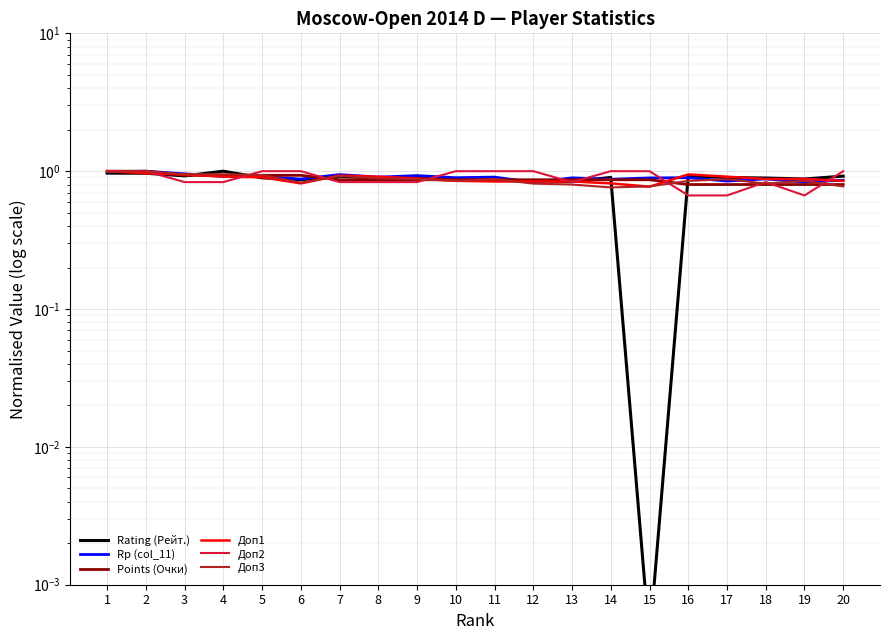

Reading right to left, transcribe all the data shown in this chart.

Rating (Рейт.): 20=0.9	19=0.9	18=0.9	17=0.9	16=0.9	15=0.0	14=0.9	13=0.8	12=0.9	11=0.9	10=0.9	9=0.9	8=0.9	7=0.9	6=0.9	5=0.9	4=1.0	3=0.9	2=1.0	1=1.0
Rp (col_11): 20=0.9	19=0.8	18=0.9	17=0.8	16=0.9	15=0.9	14=0.9	13=0.9	12=0.8	11=0.9	10=0.9	9=0.9	8=0.9	7=0.9	6=0.9	5=0.9	4=0.9	3=1.0	2=1.0	1=1.0
Points (Очки): 20=0.8	19=0.8	18=0.8	17=0.8	16=0.8	15=0.9	14=0.9	13=0.9	12=0.9	11=0.9	10=0.9	9=0.9	8=0.9	7=0.9	6=0.9	5=0.9	4=0.9	3=0.9	2=1.0	1=1.0
Доп1: 20=0.9	19=0.9	18=0.9	17=0.9	16=0.9	15=0.8	14=0.8	13=0.8	12=0.8	11=0.8	10=0.9	9=0.9	8=0.9	7=0.9	6=0.8	5=0.9	4=0.9	3=0.9	2=1.0	1=1.0
Доп2: 20=1.0	19=0.7	18=0.8	17=0.7	16=0.7	15=1.0	14=1.0	13=0.8	12=1.0	11=1.0	10=1.0	9=0.8	8=0.8	7=0.8	6=1.0	5=1.0	4=0.8	3=0.8	2=1.0	1=1.0
Доп3: 20=0.8	19=0.8	18=0.8	17=0.9	16=0.8	15=0.8	14=0.8	13=0.8	12=0.8	11=0.9	10=0.8	9=0.9	8=0.9	7=0.9	6=0.8	5=0.9	4=0.9	3=0.9	2=1.0	1=1.0